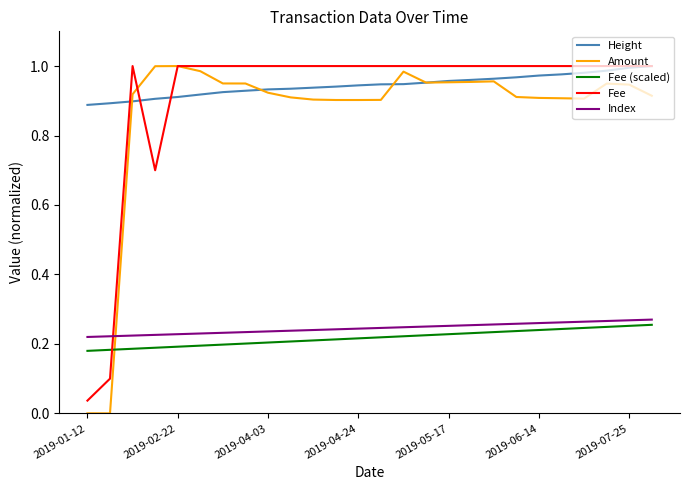

Which series ends up on top after the final intersection of Fee (scaled) and Fee?

Fee